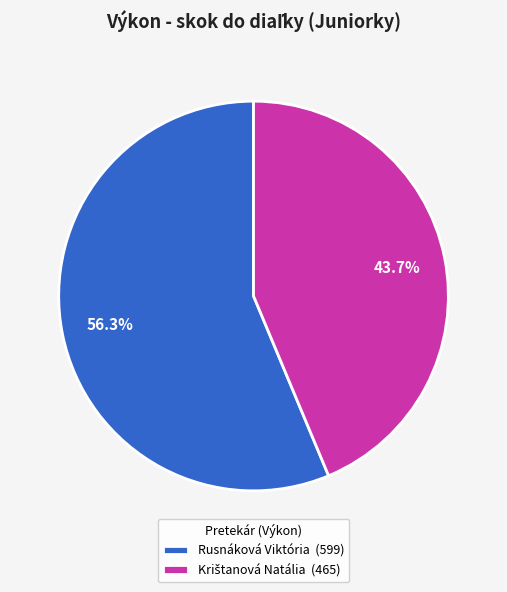

What portion of the pie excludes Rusnáková Viktória (599)?

43.7%